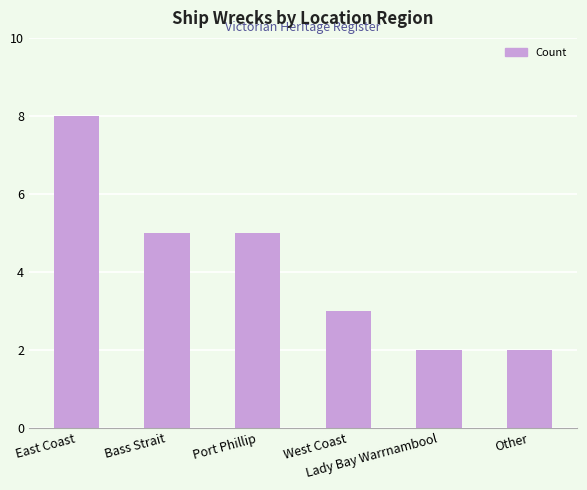

What is the sum of all values?

25